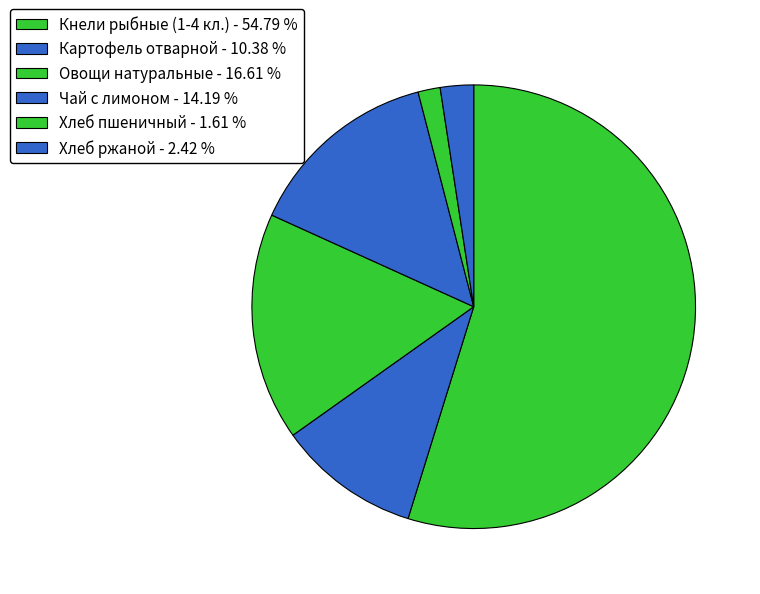

What is the ratio of the value at Чай с лимоном to the value at Кнели рыбные (1-4 кл.)?

0.3